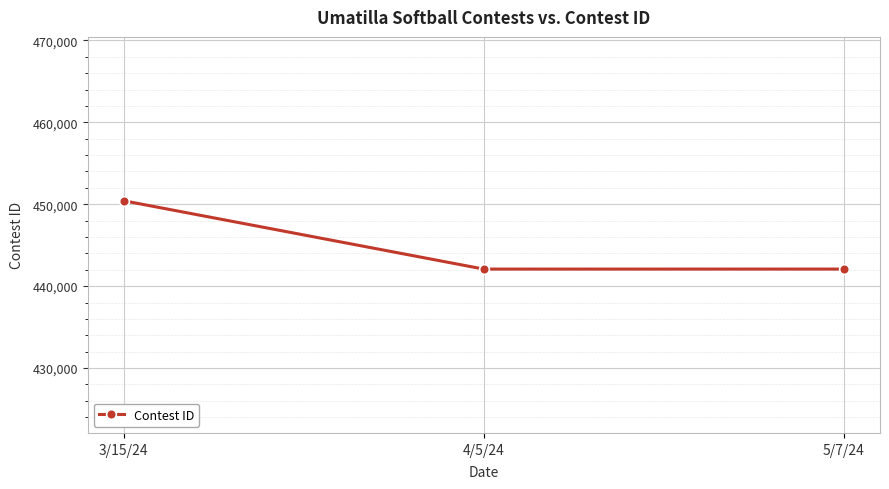

True or false: the data shows 442080 at 4/5/24.

True